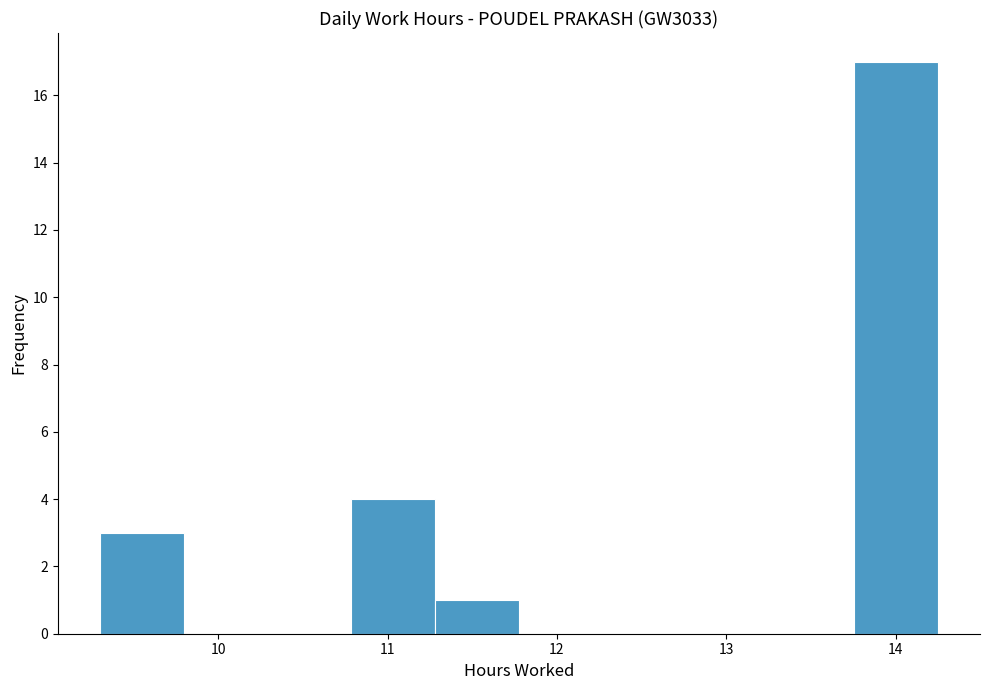

Over which range of the x-axis is the bar tallest?

13.8 to 14.3